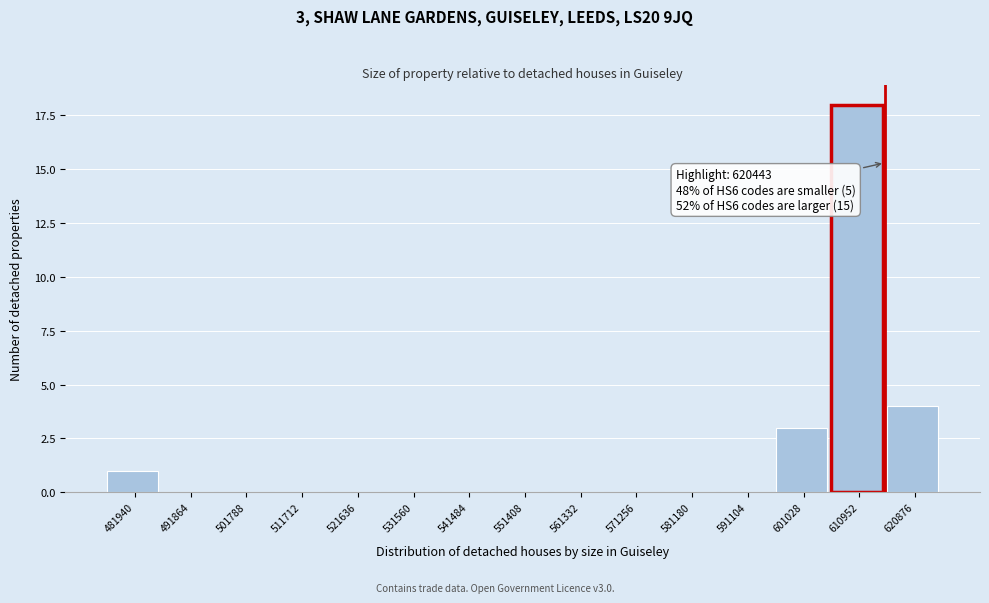

Reading right to left, list all the values displayed in this chart.

620876=4	610952=18	601028=3	591104=0	581180=0	571256=0	561332=0	551408=0	541484=0	531560=0	521636=0	511712=0	501788=0	491864=0	481940=1